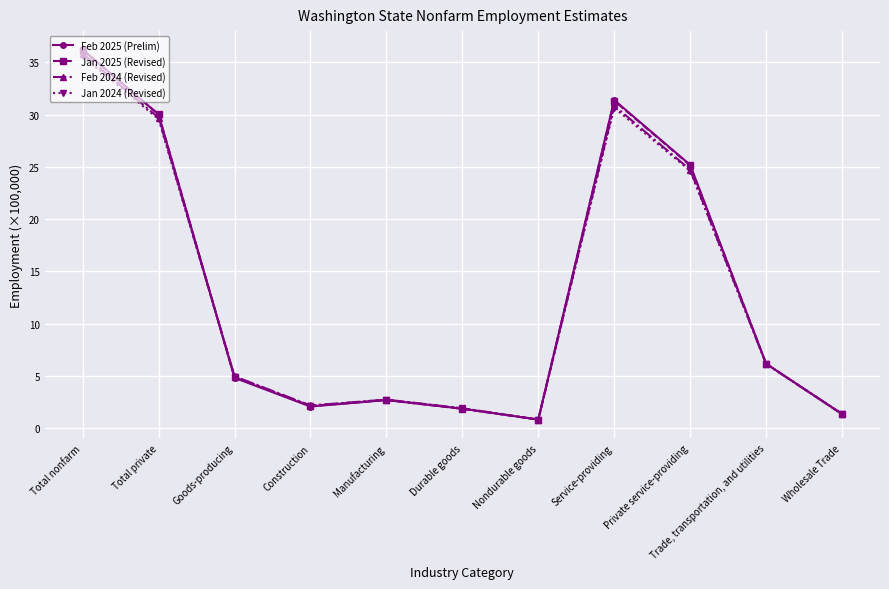

The Feb 2025 (Prelim) series shows 0.8 at Nondurable goods. True or false?

True